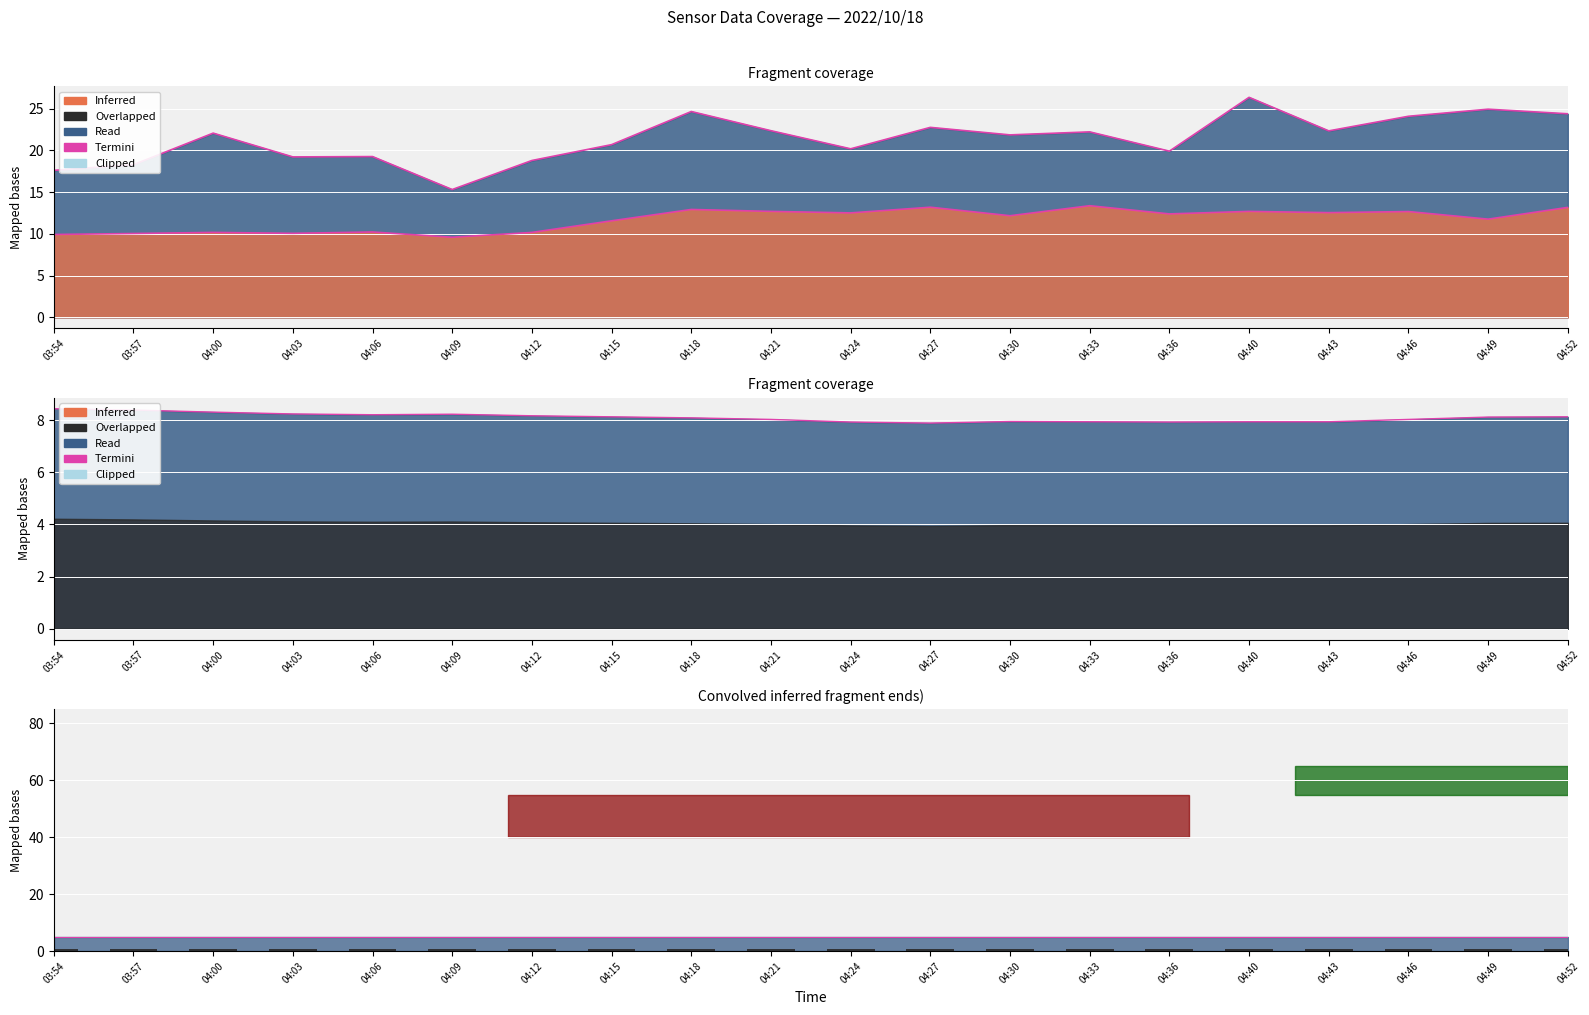

What position from the right is 04:00?

18